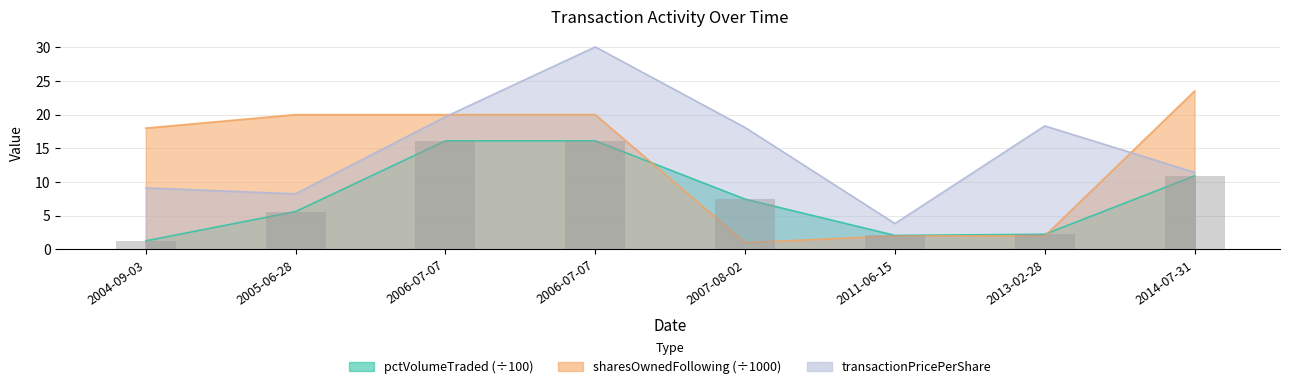

True or false: pctVolumeTraded has a value of 3.9 at 2005-06-28.

False